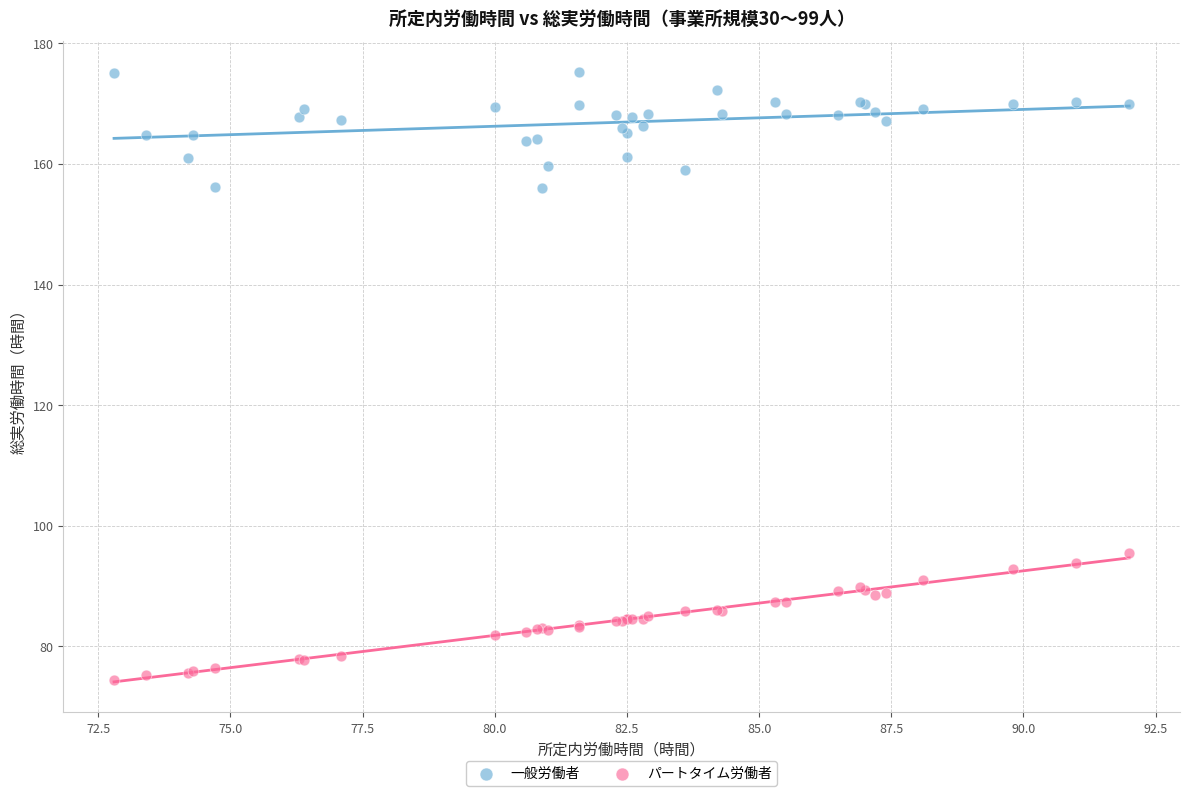

Which series reaches the maximum Y coordinate?

一般労働者